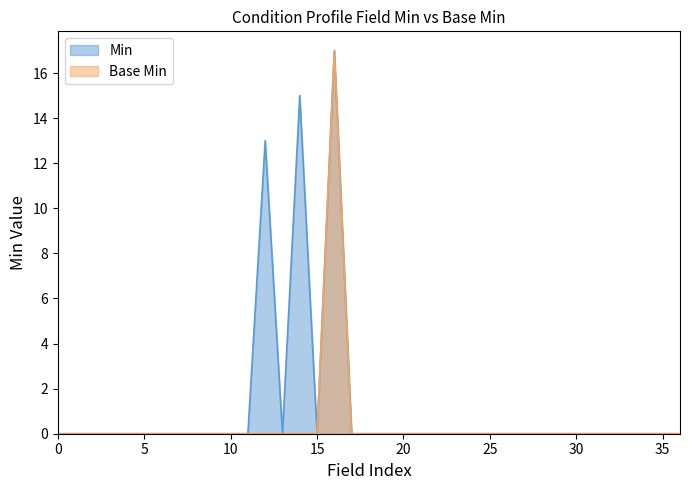

Rank the series by their average value, from lowest to highest.

Base Min, Min